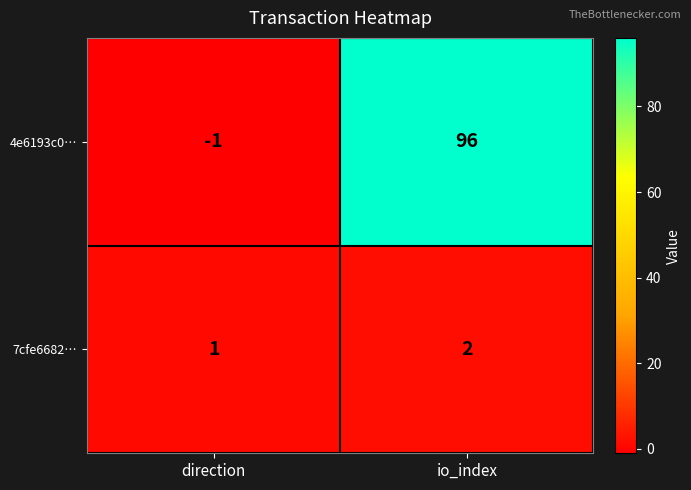

Which category has the lowest value in the 4e6193c0… series?

direction